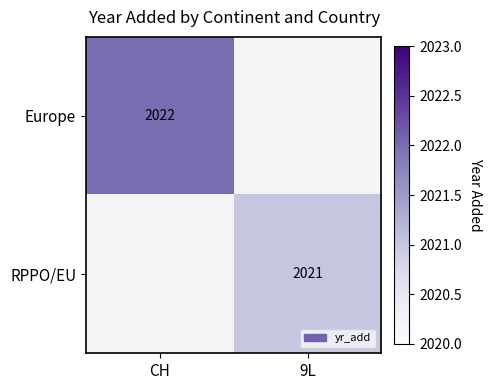

Which label corresponds to the smallest value in the chart?

9L